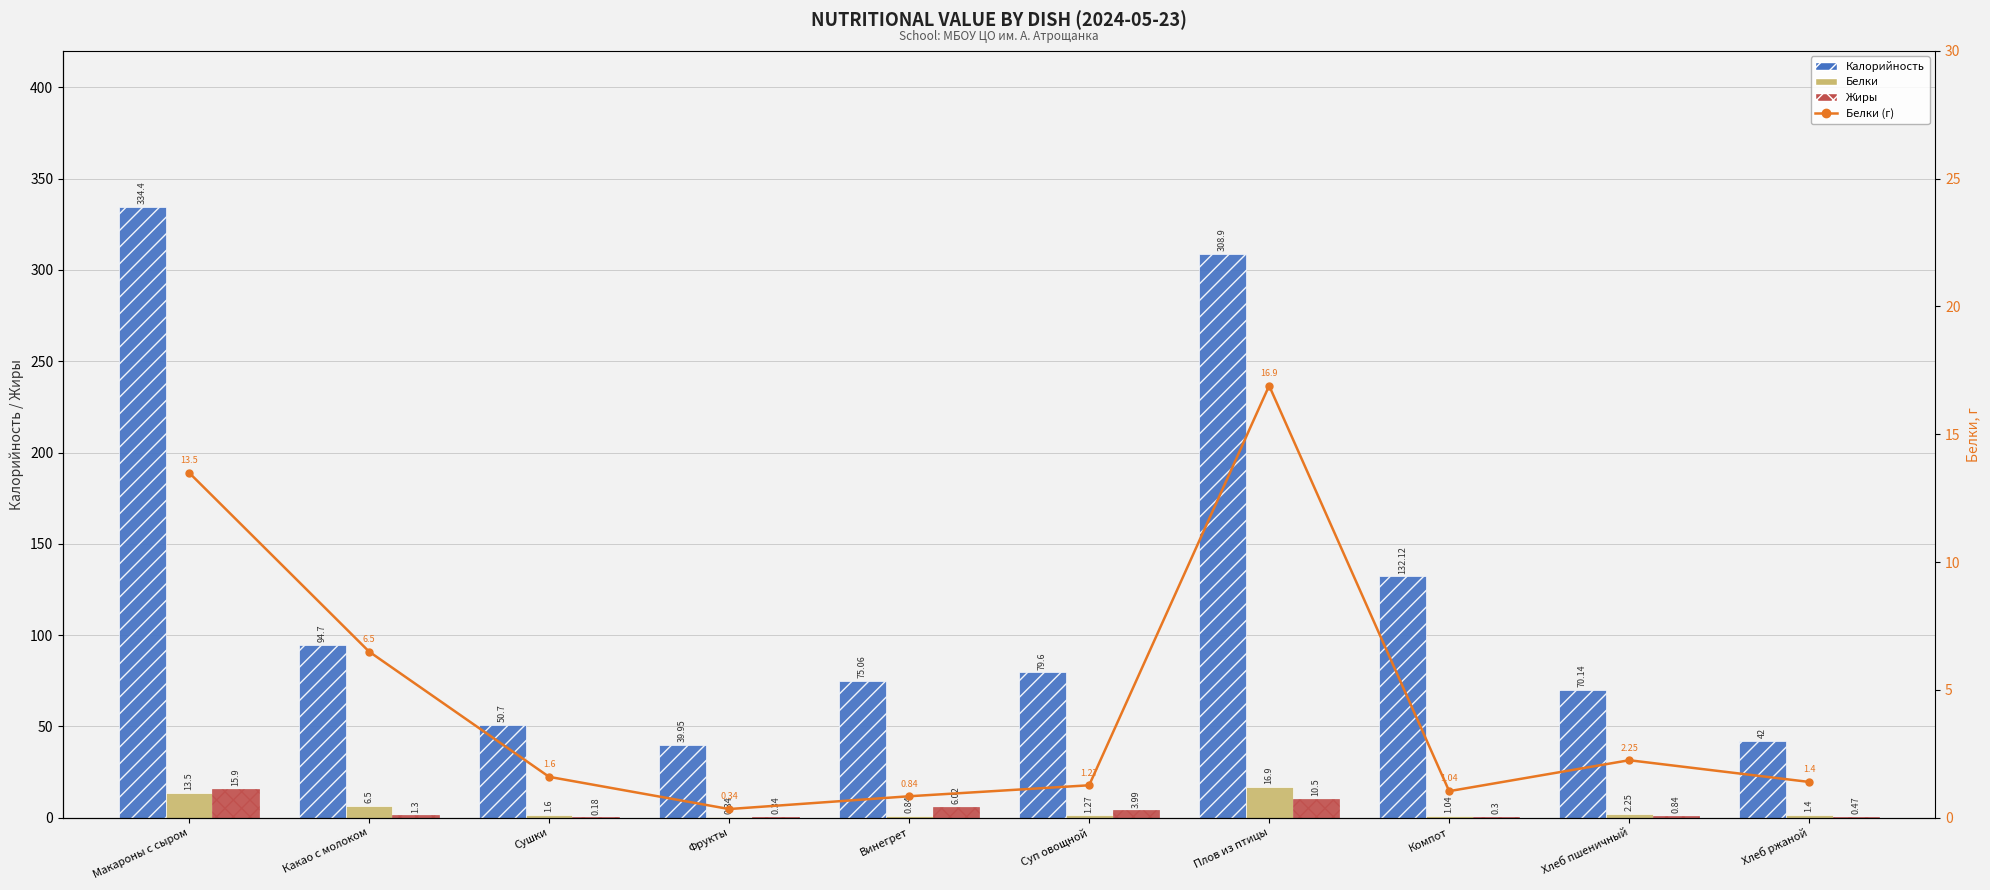

At Какао с молоком, list the series in order from smallest to largest.

Жиры, Белки, Белки (г), Калорийность